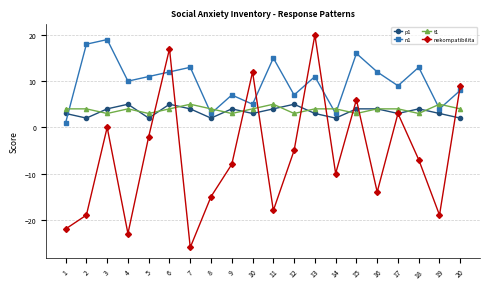

Where is the first local maximum for nekompatibilita?

3